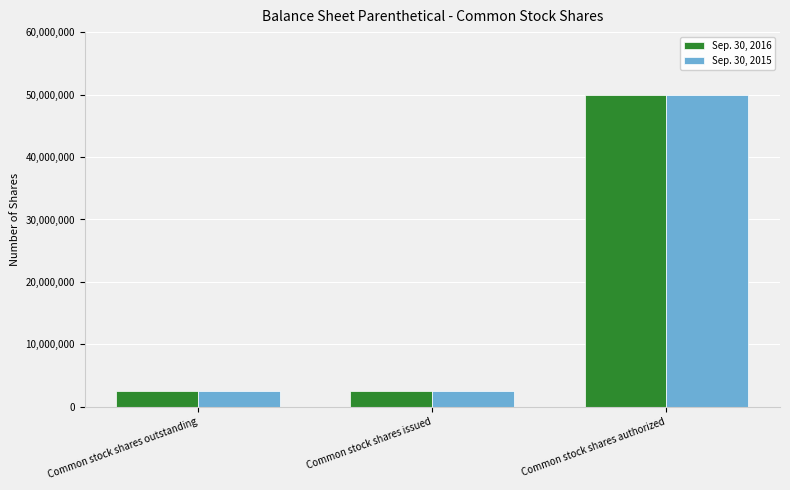

What is the sum of the Sep. 30, 2015 values at Common stock shares outstanding and Common stock shares issued?

5010000